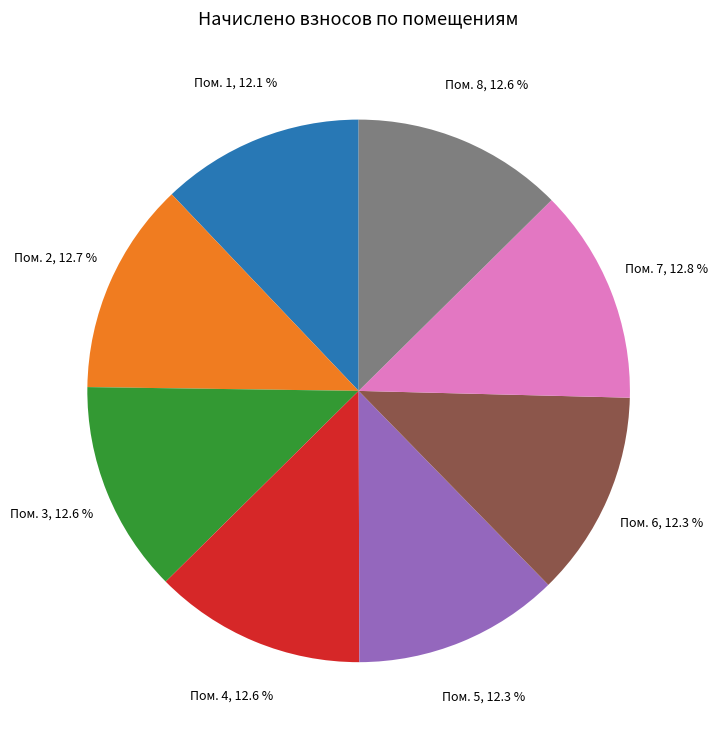

Is there a majority slice in this chart?

No